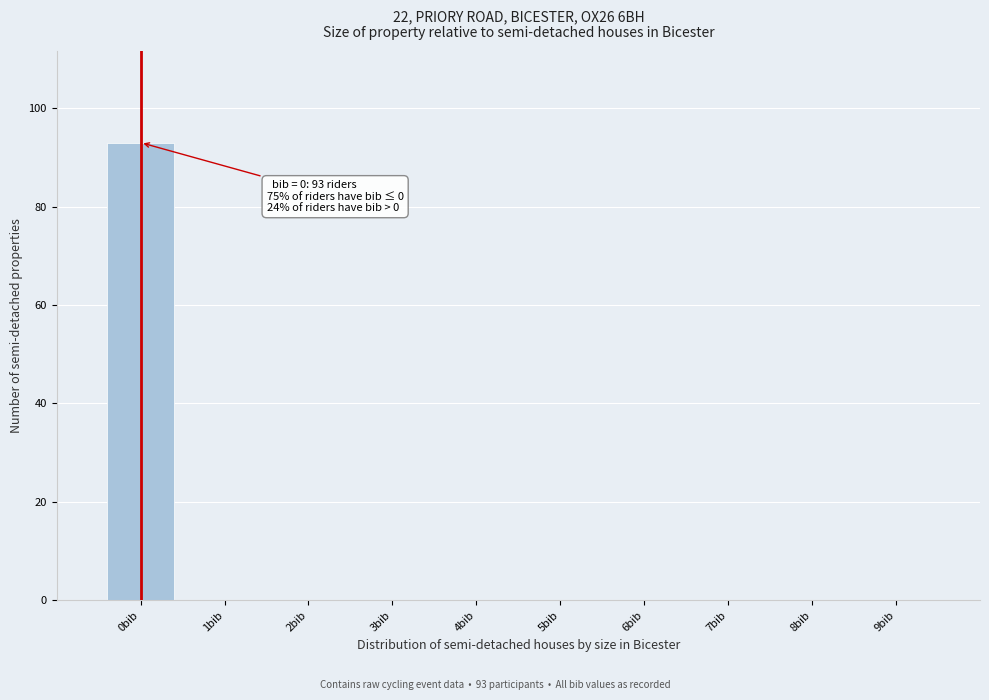

Which range on the x-axis has the tallest bar?

-0.5 to 0.5